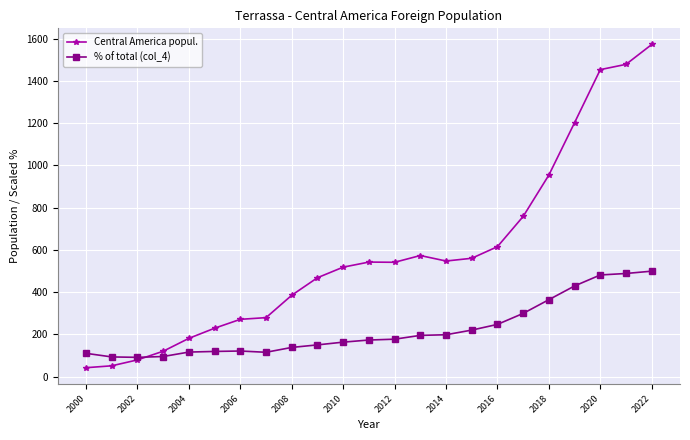

Which series has the widest spread of values?

Central America popul.